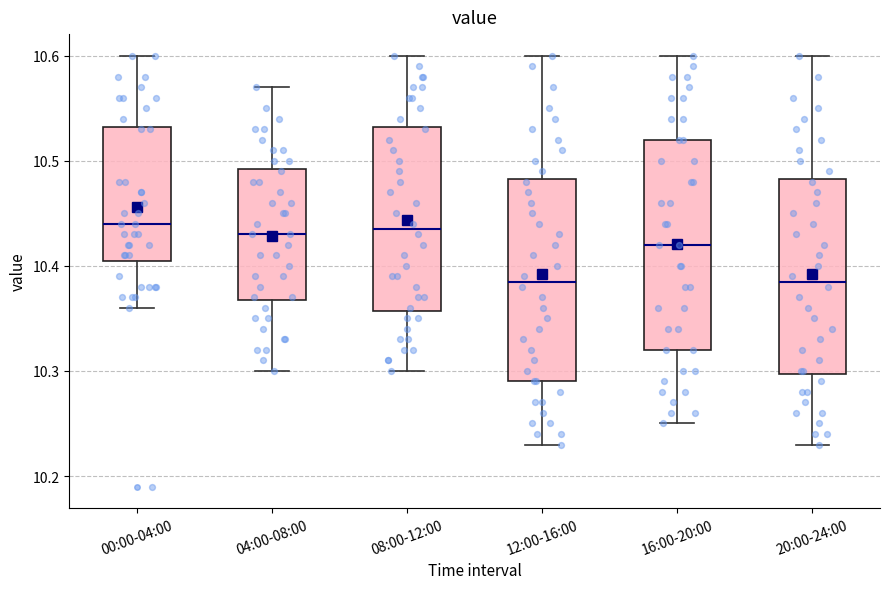

Reading left to right, read every box against the y-axis: the position of its median line, the range the box covers, and the ends of its whiskers. The values are not printed on the chart, so give them approximately, as read against the axis.

00:00-04:00: median 10.44, box 10.41 to 10.53, whiskers 10.36 to 10.60
04:00-08:00: median 10.43, box 10.37 to 10.49, whiskers 10.30 to 10.57
08:00-12:00: median 10.44, box 10.36 to 10.53, whiskers 10.30 to 10.60
12:00-16:00: median 10.39, box 10.29 to 10.48, whiskers 10.23 to 10.60
16:00-20:00: median 10.42, box 10.32 to 10.52, whiskers 10.25 to 10.60
20:00-24:00: median 10.39, box 10.30 to 10.48, whiskers 10.23 to 10.60